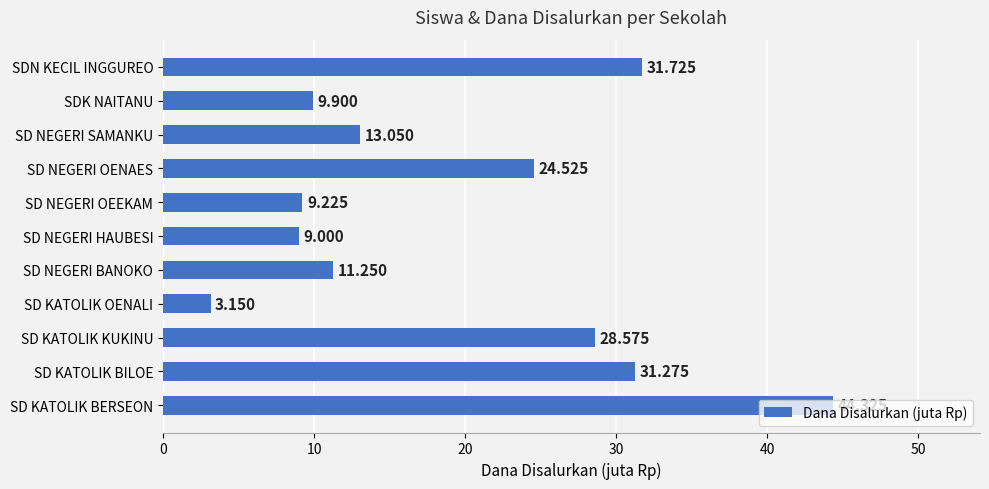

Are the bars horizontal?

Yes